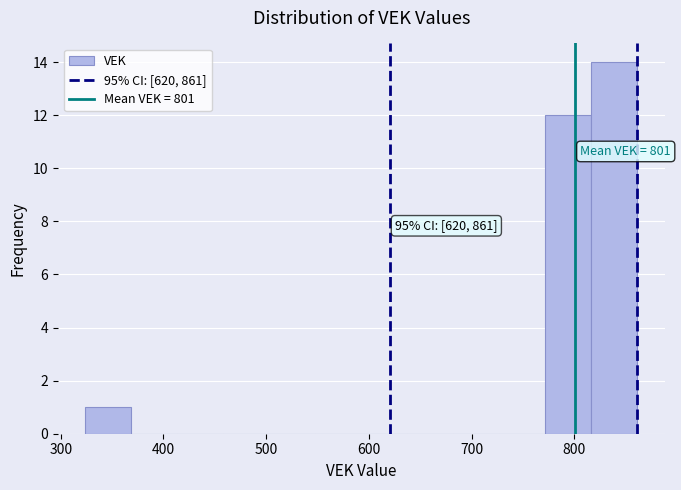

Over which range of the x-axis is the bar tallest?

820 to 860